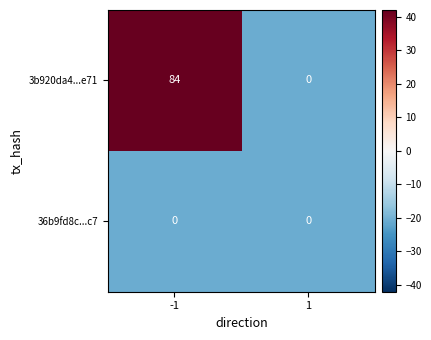

Rank the series by their average value, from highest to lowest.

3b920da4...e71, 36b9fd8c...c7